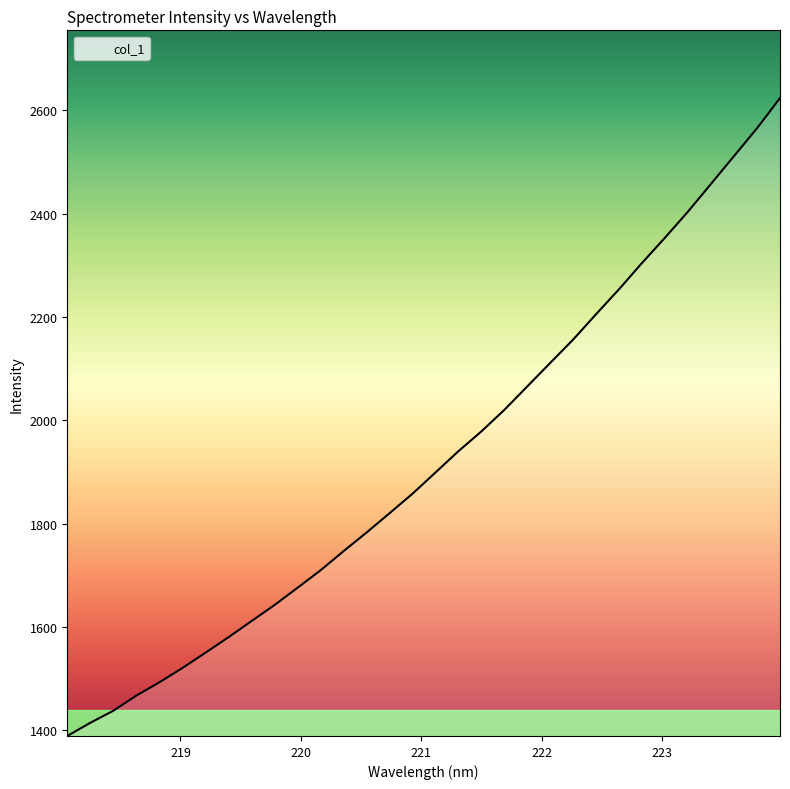

What is the difference between the maximum and minimum values?

1234.8